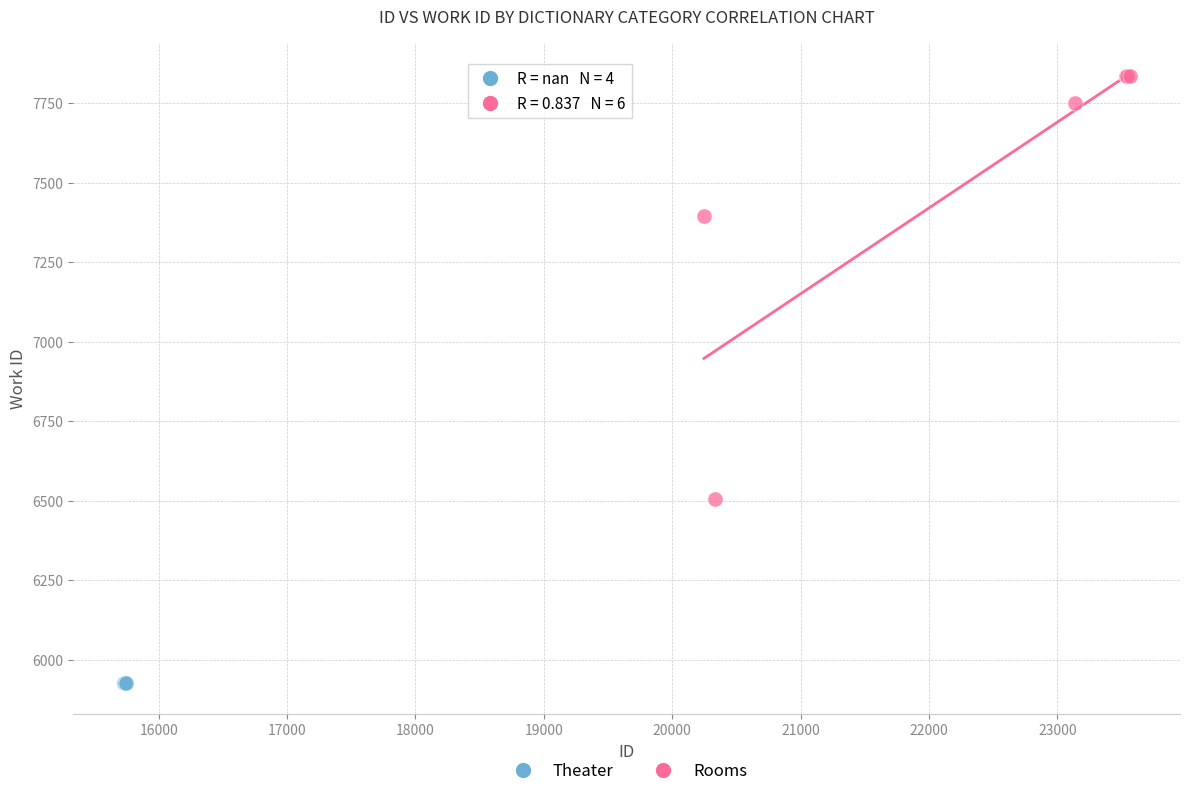

Which series contains the highest Y value?

Rooms